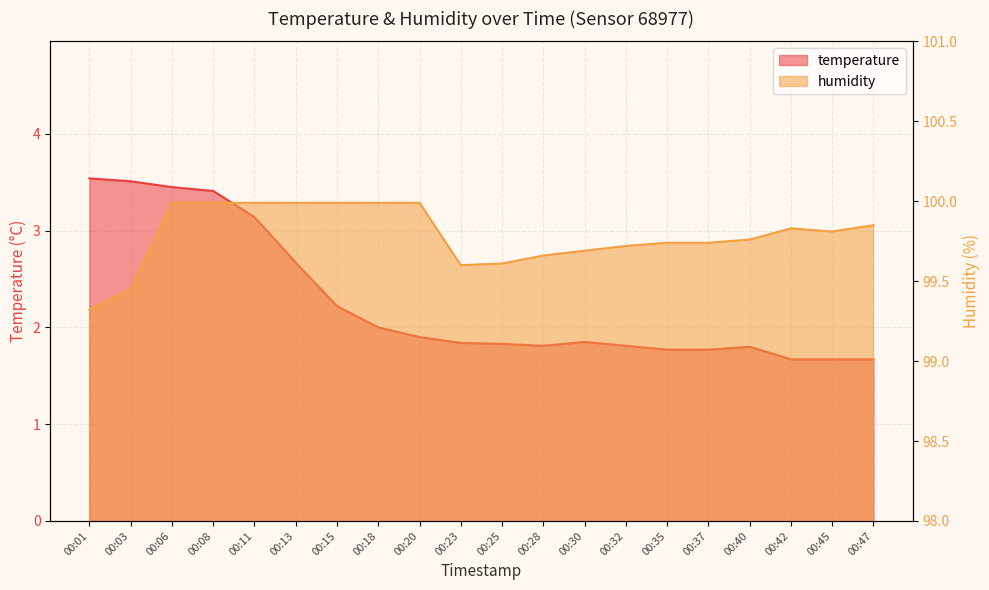

Count the number of categories in the chart.

20